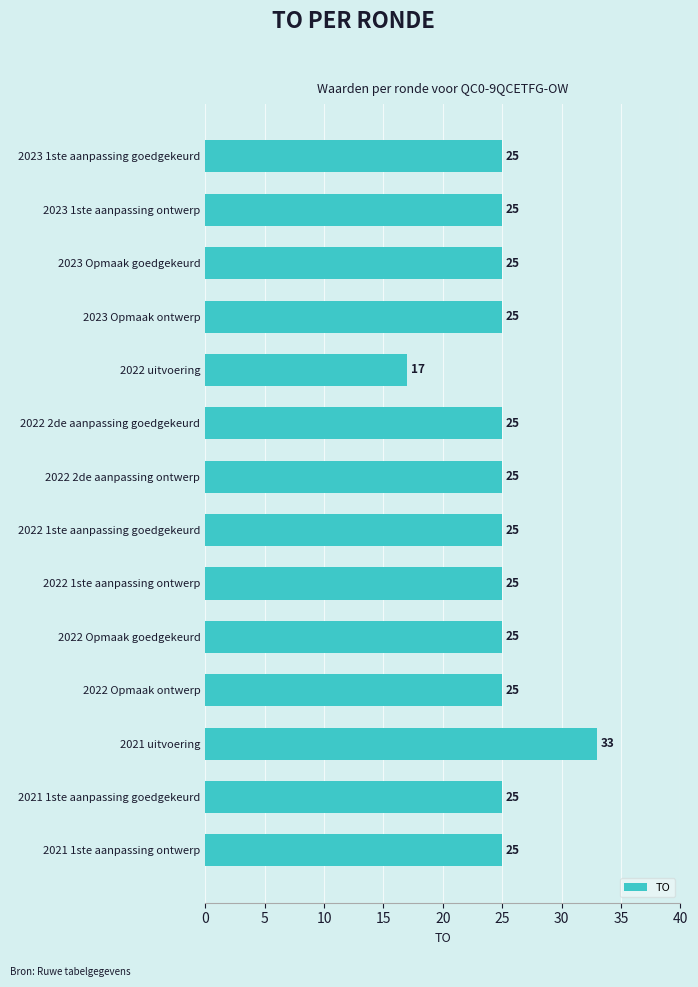

What is the greatest value displayed?

33